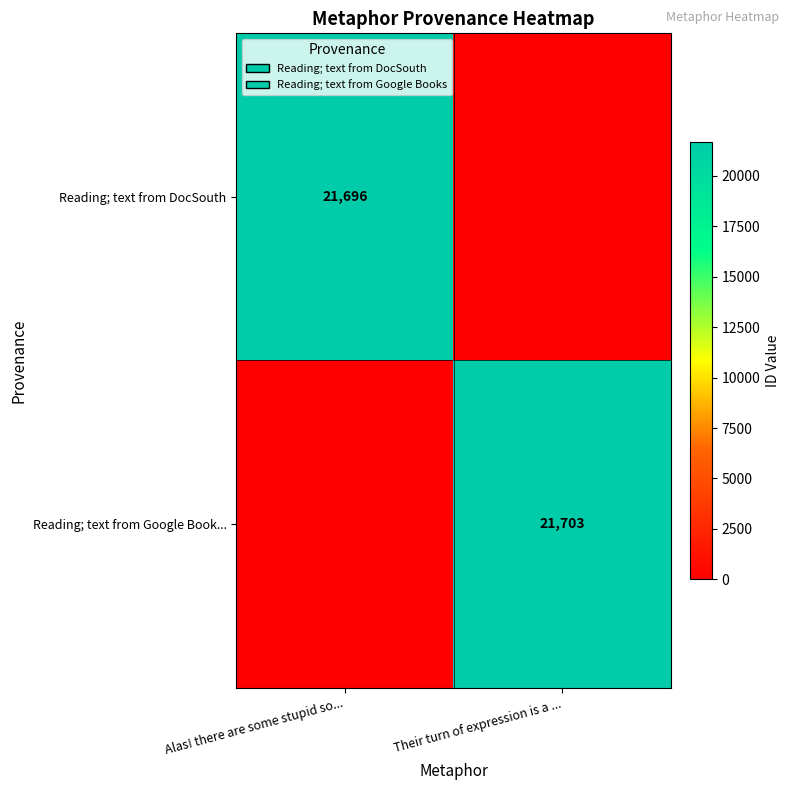

Is the value of Reading; text from DocSouth at Alas! there are some stupid so... greater than the value of Reading; text from Google Book... at Their turn of expression is a ...?

No